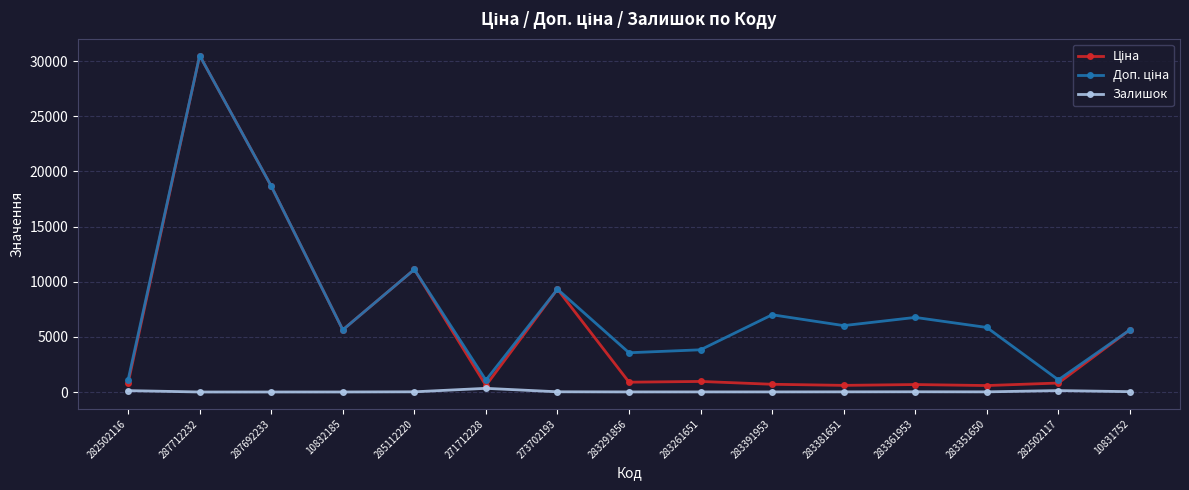

Is it true that Залишок equals 0.0 at 287692233?

True